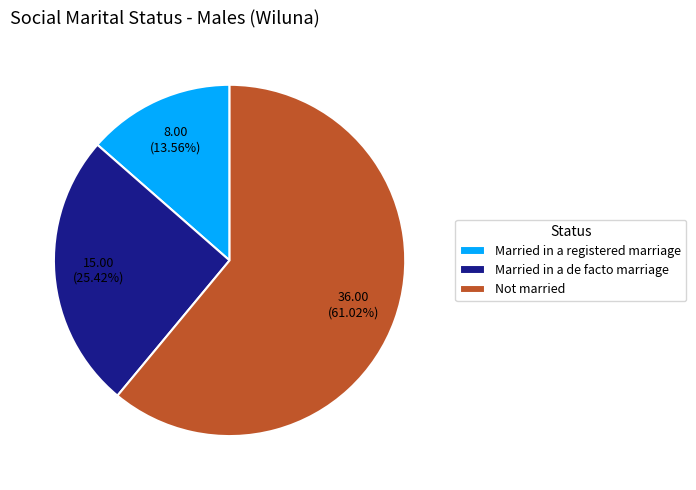

What is the ratio of the value at Married in a de facto marriage to the value at Married in a registered marriage?

1.9